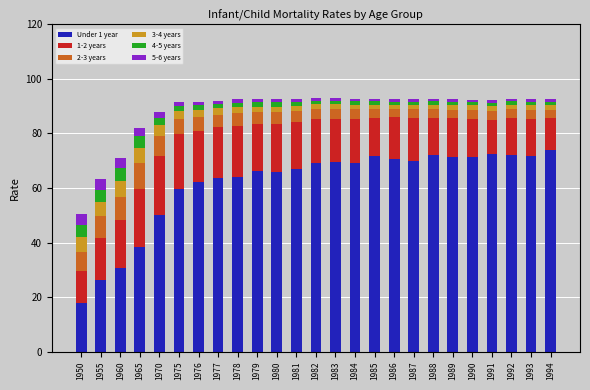

The value of Under 1 year at 1994 is 24.3. True or false?

False